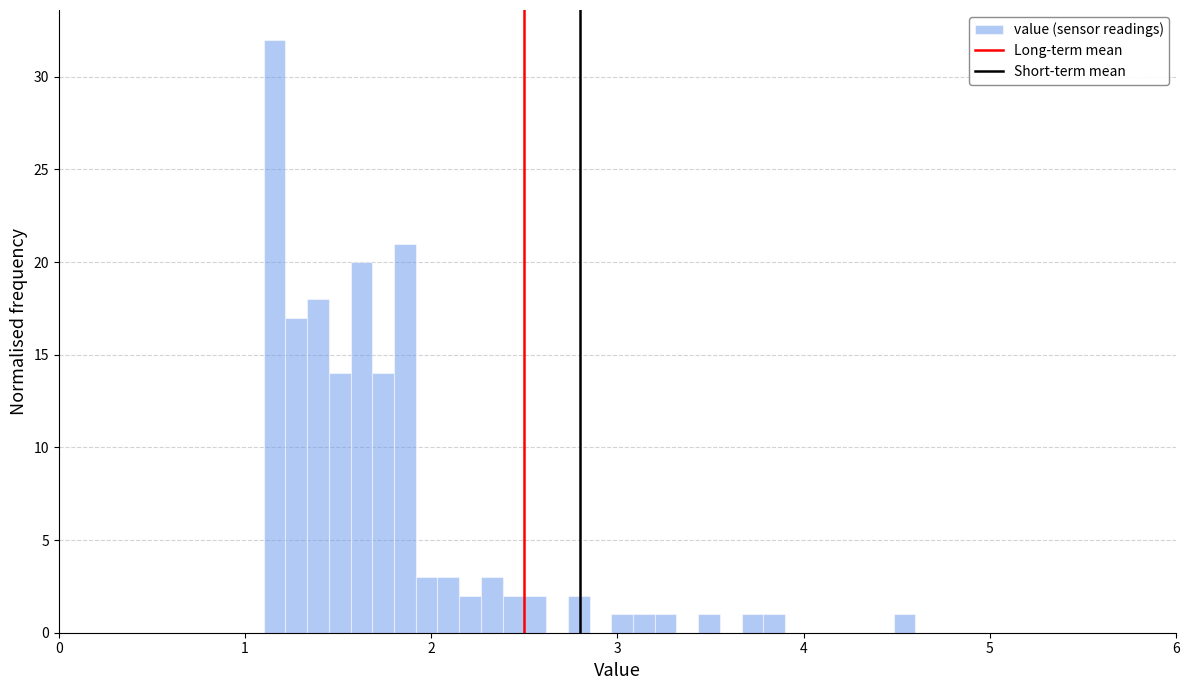

Read against the x-axis, roughly where is the centre of the tallest bar?

1.2